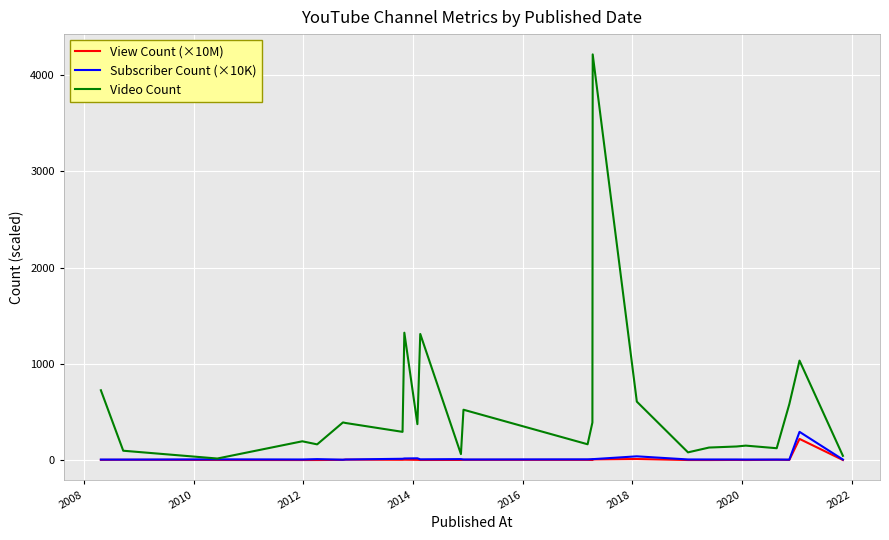

Which series has the widest spread of values?

Video Count